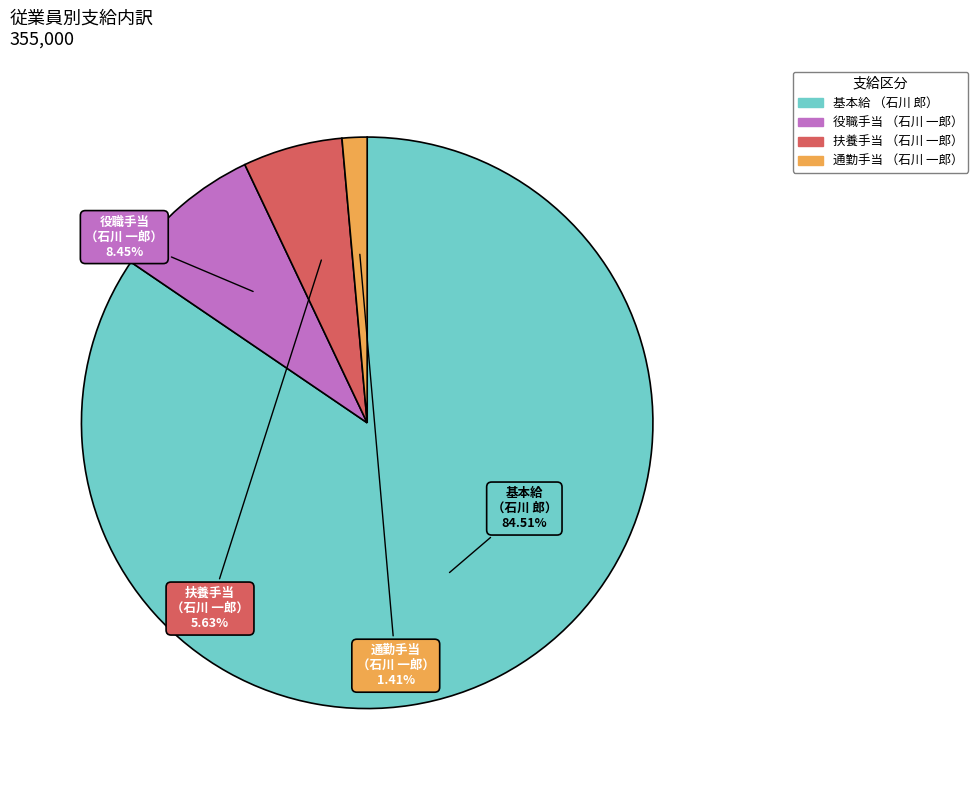

Is there any slice that represents more than half of the pie?

Yes